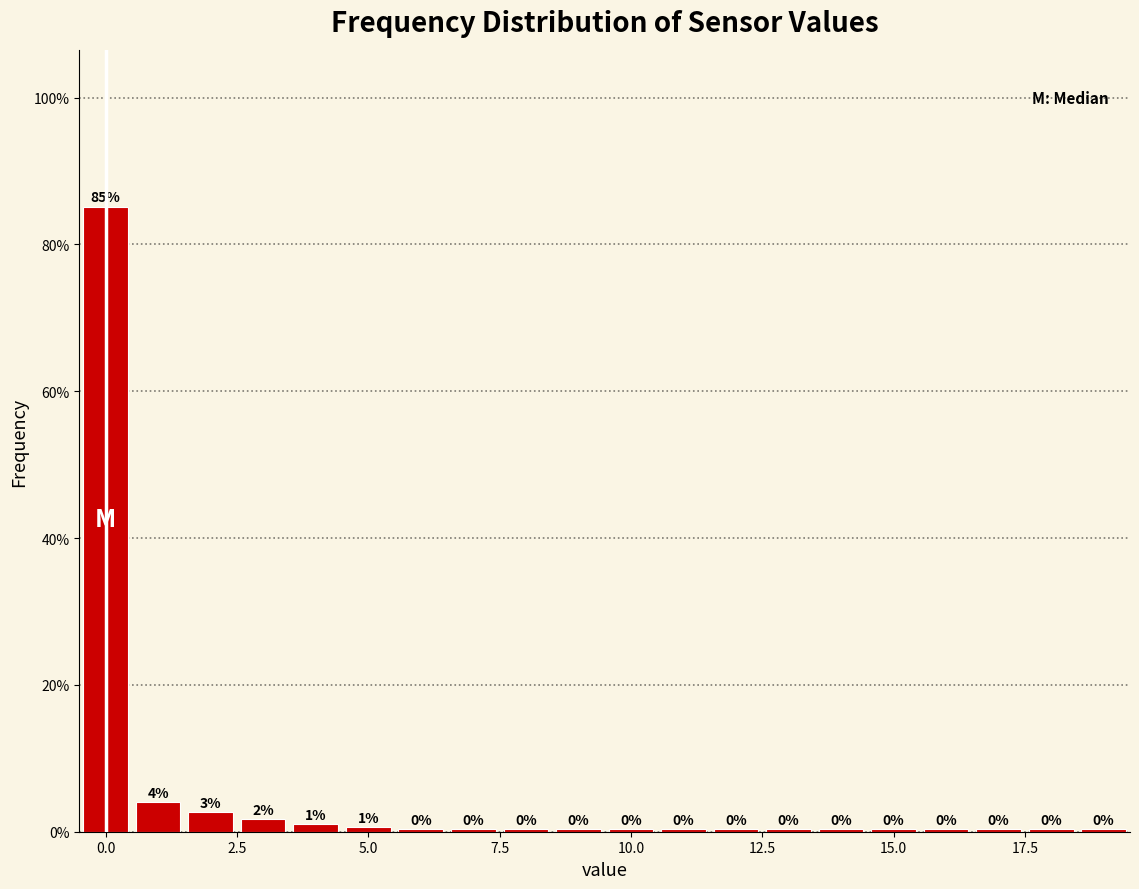

Read against the x-axis, roughly where is the centre of the tallest bar?

0.0